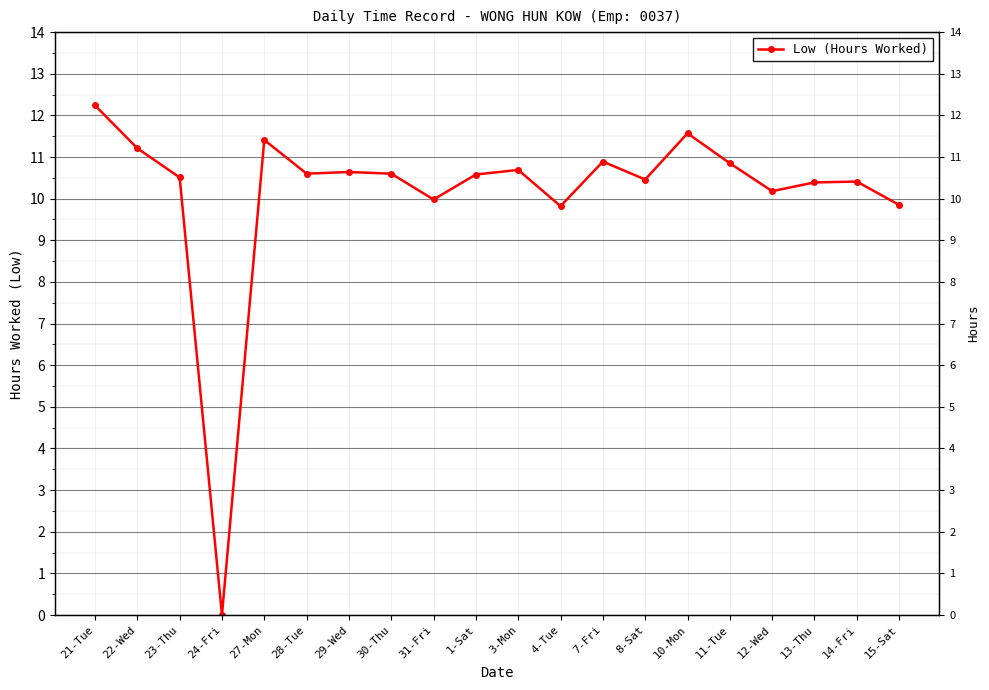

What is the greatest value displayed?

12.2